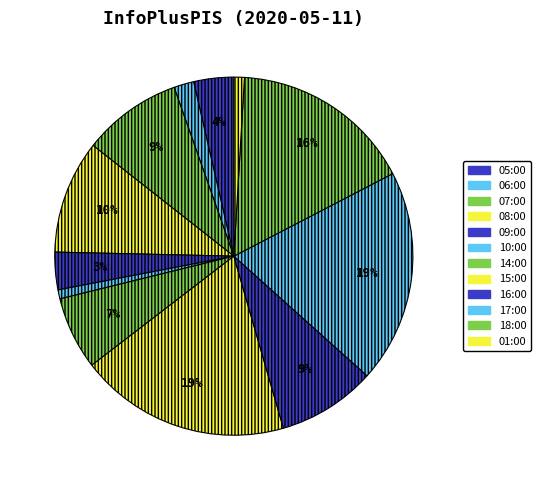

Count the number of slices in the pie.

12